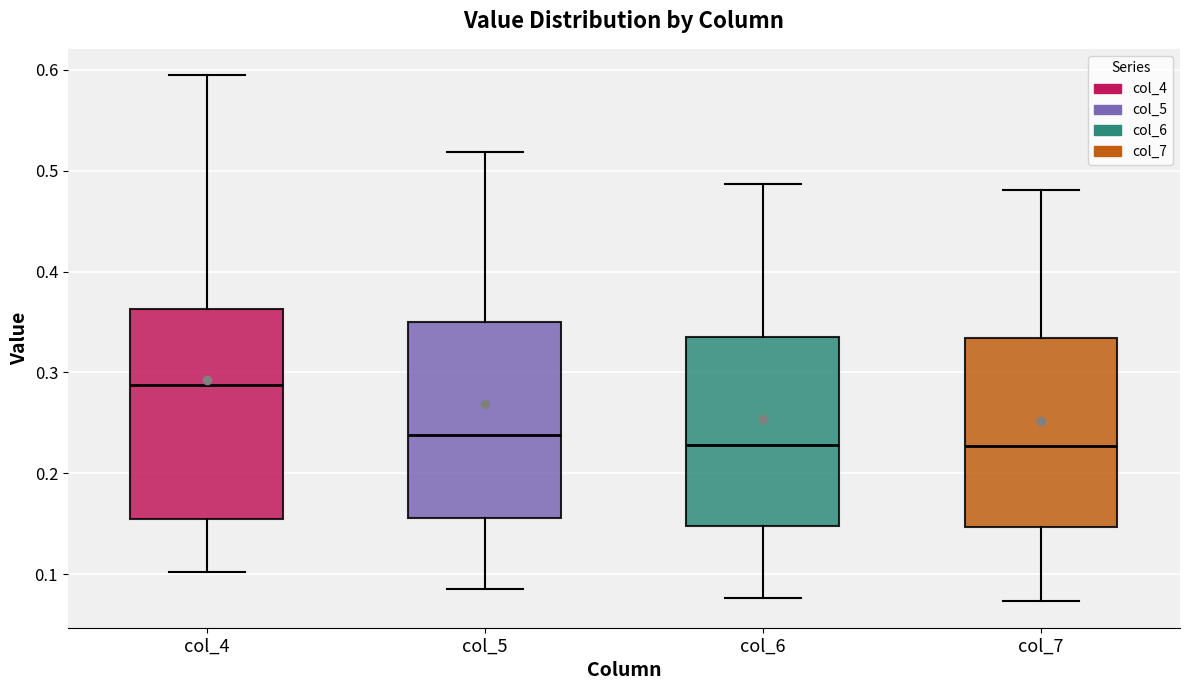

Which box's median line is the highest?

col_4